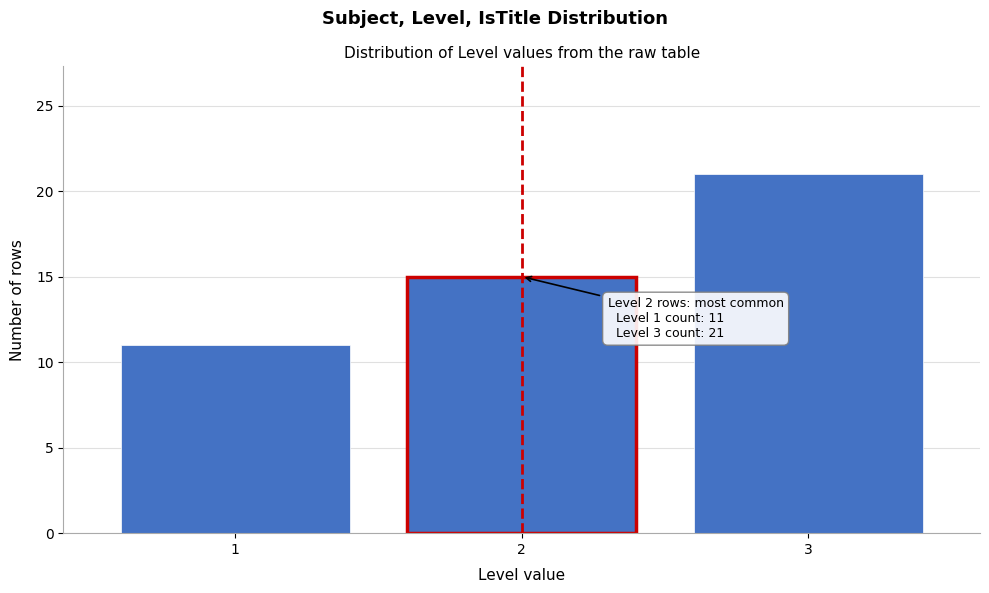

Which range on the x-axis has the tallest bar?

2.5 to 3.5